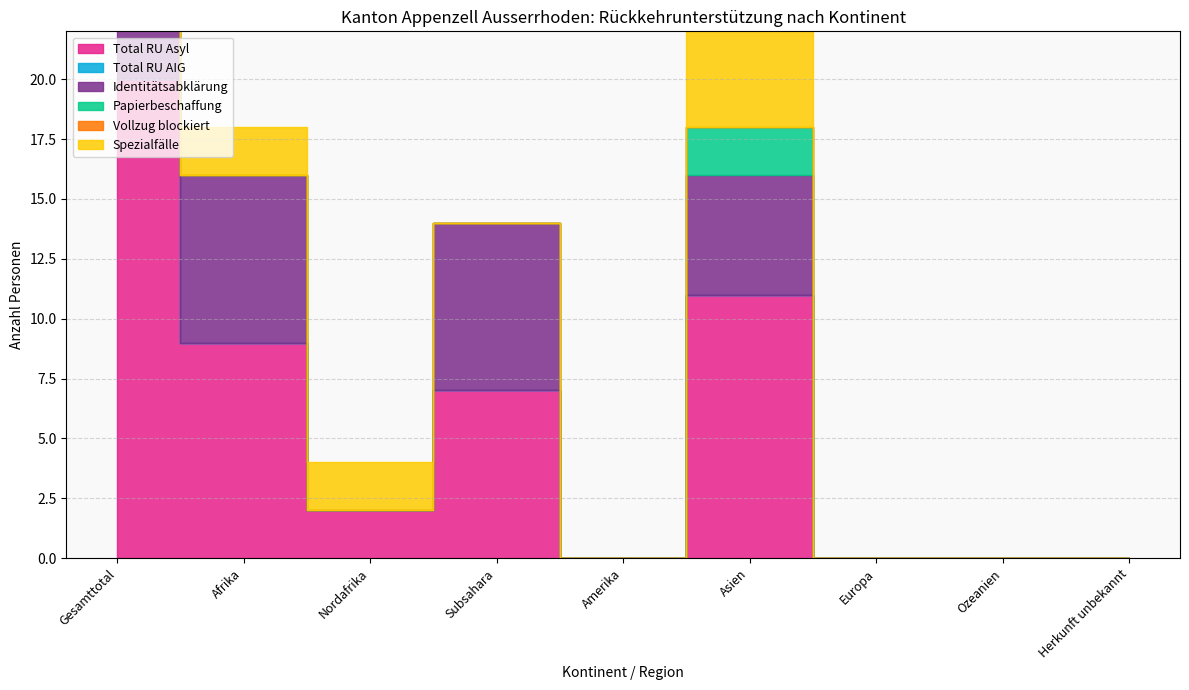

List the series in order of their peak value, highest first.

Total RU Asyl, Identitätsabklärung, Spezialfälle, Papierbeschaffung, Total RU AIG, Vollzug blockiert